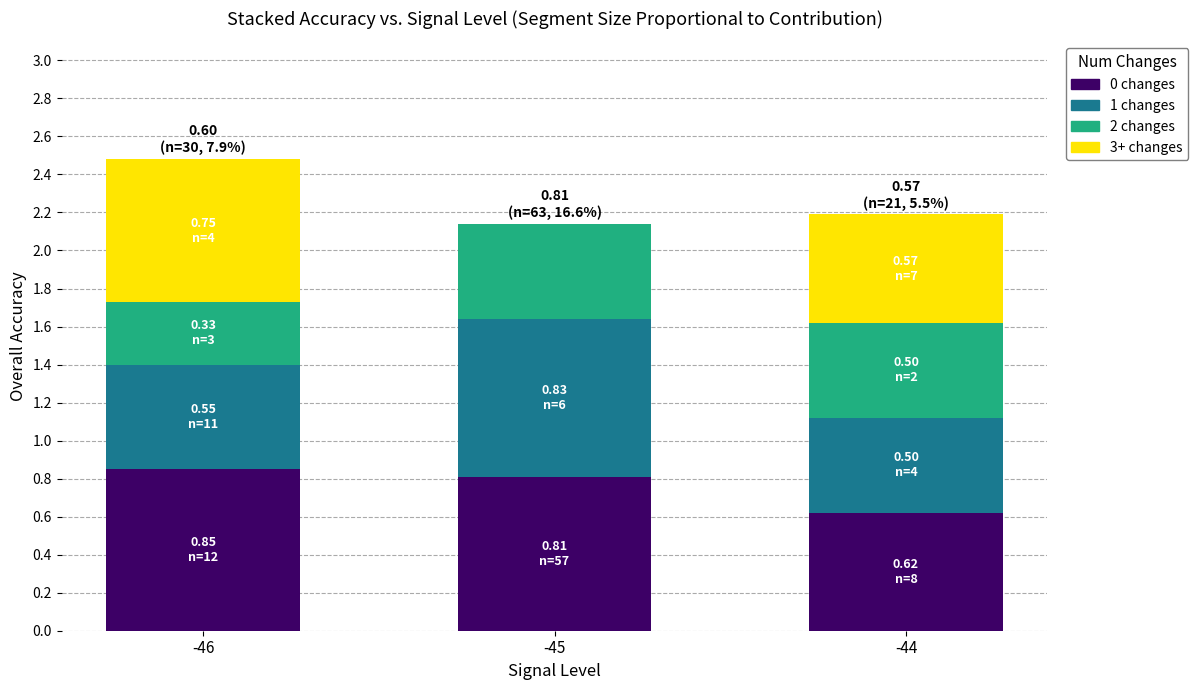

What is the sum of the 0 changes values at -45 and -44?

1.4